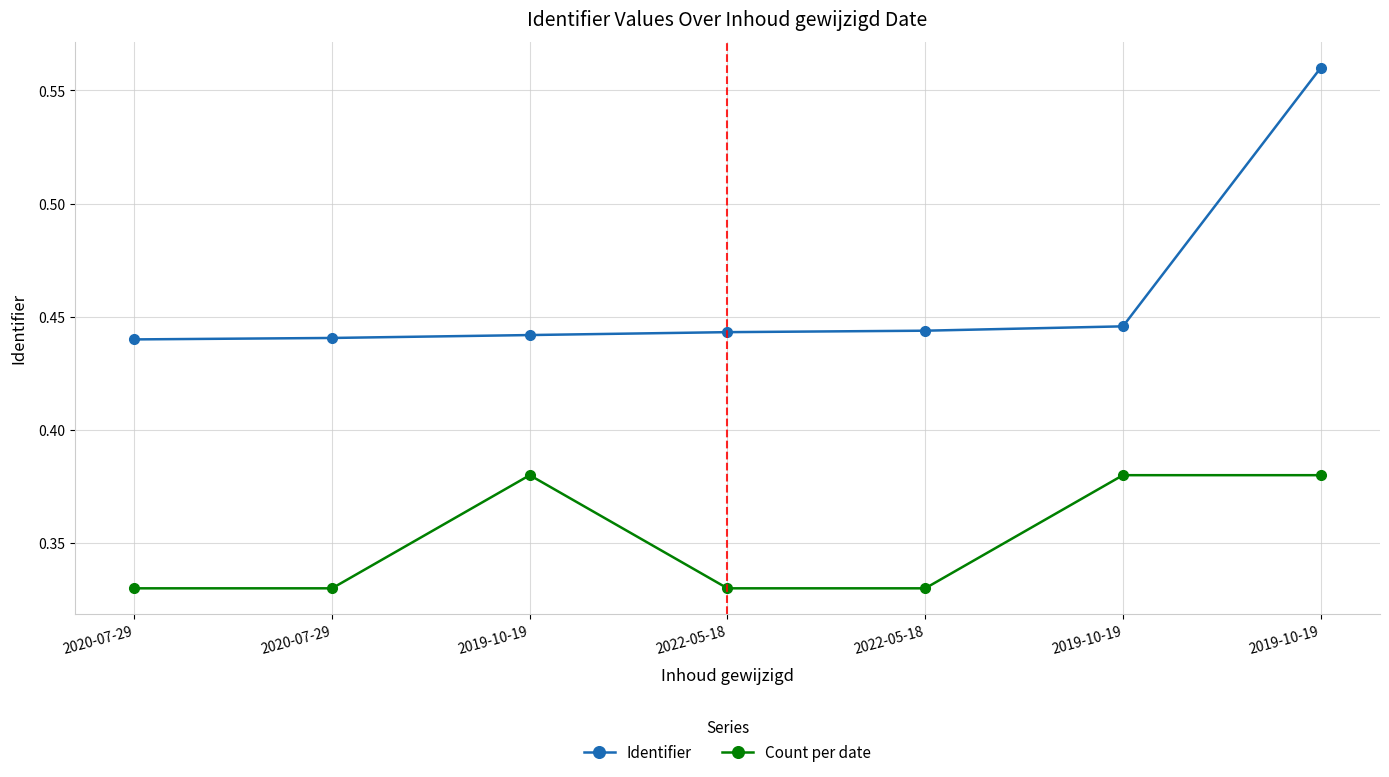

True or false: Count per date has a value of 0.2 at 2019-10-19.

False